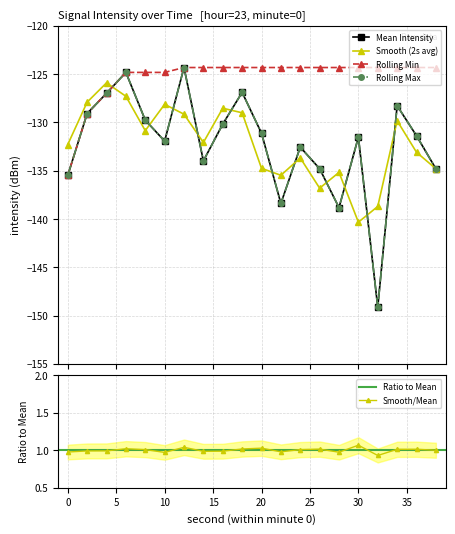

What is the value of the Rolling Max point at the 3rd from the left?

-127.0